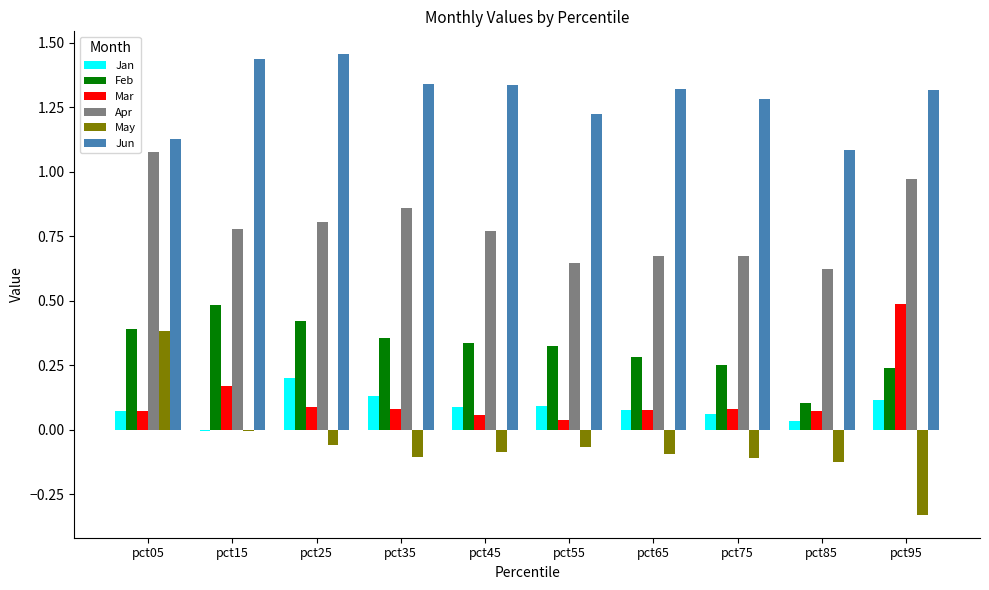

How many series are shown in this chart?

6